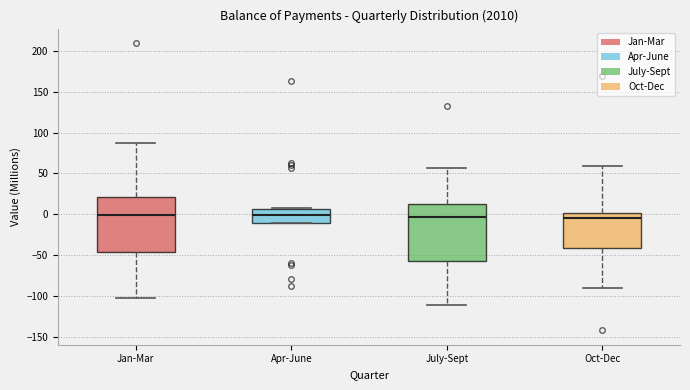

Reading left to right, read every box against the y-axis: the position of its median line, the range the box covers, and the ends of its whiskers. The values are not printed on the chart, so give them approximately, as read against the axis.

Jan-Mar: median 0, box -45 to 20, whiskers -105 to 85
Apr-June: median 0, box -10 to 5, whiskers -10 to 10
July-Sept: median -5, box -60 to 10, whiskers -110 to 55
Oct-Dec: median -5, box -40 to 0, whiskers -90 to 60